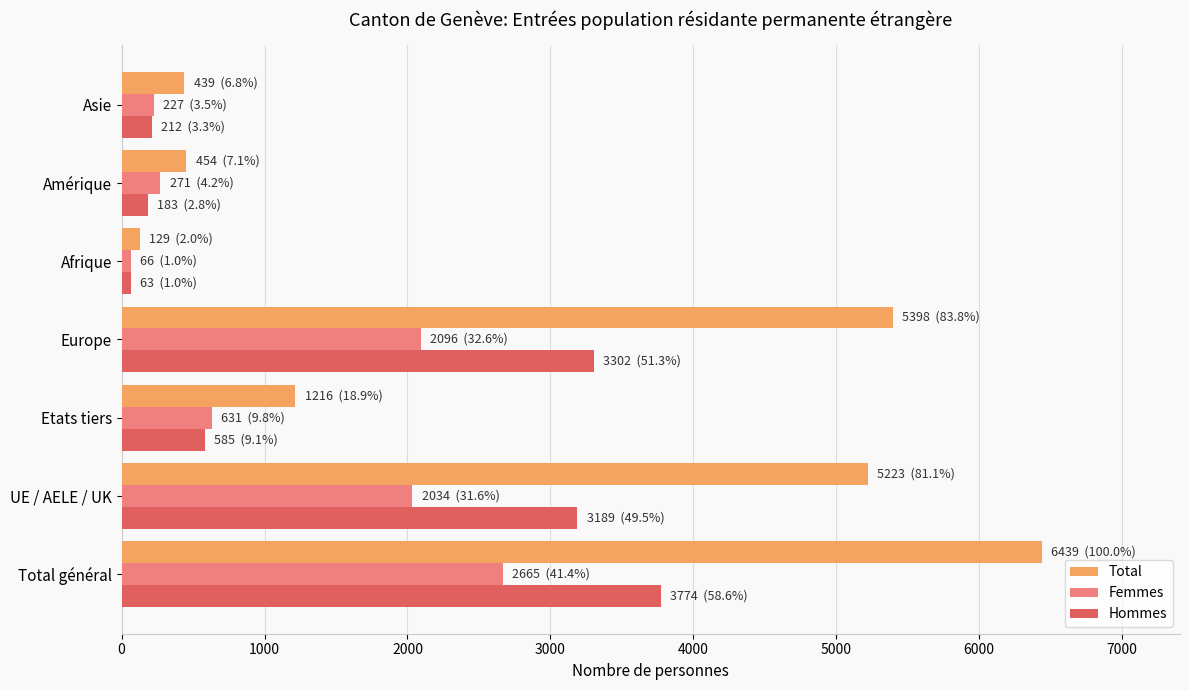

What is the highest value of the Femmes series?

2665